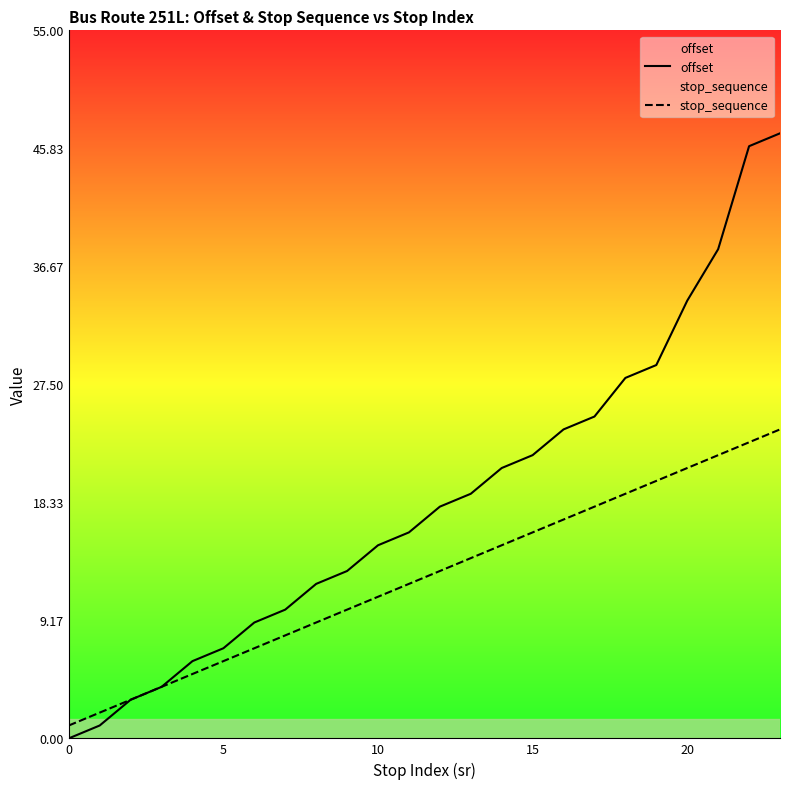

At which label does offset first exceed 18?

13